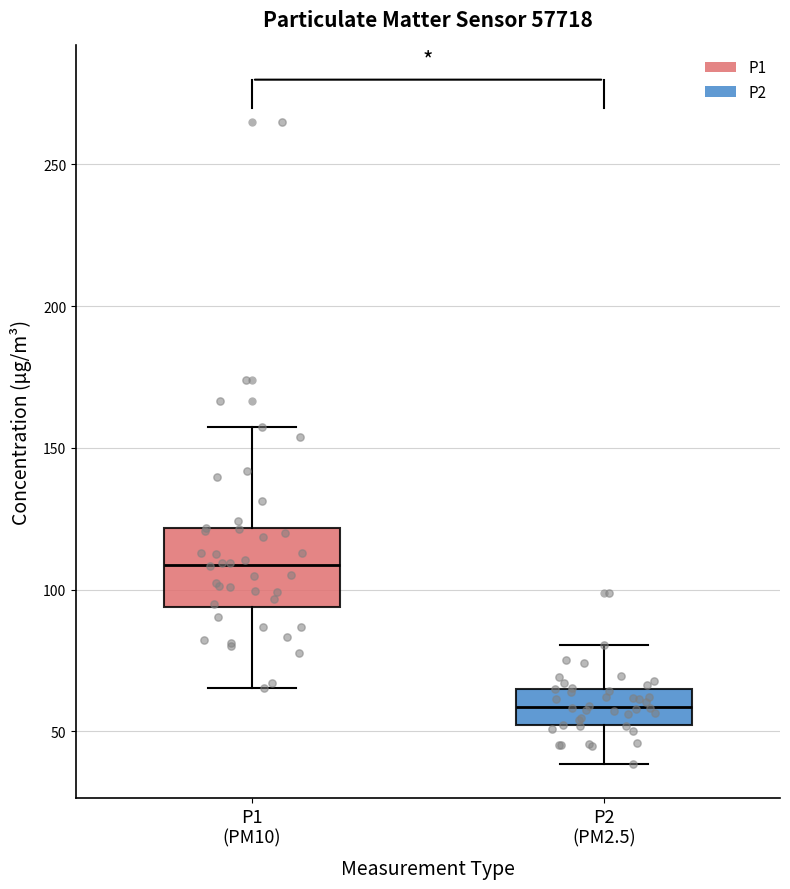

Reading left to right, transcribe this box plot: for each box, give where its median line is, the range the box spans, and where its two whiskers end, as read against the y-axis. The values are not printed on the chart, so give them approximately, as read against the axis.

P1 (PM10): median 110, box 95 to 120, whiskers 65 to 155
P2 (PM2.5): median 60, box 50 to 65, whiskers 40 to 80